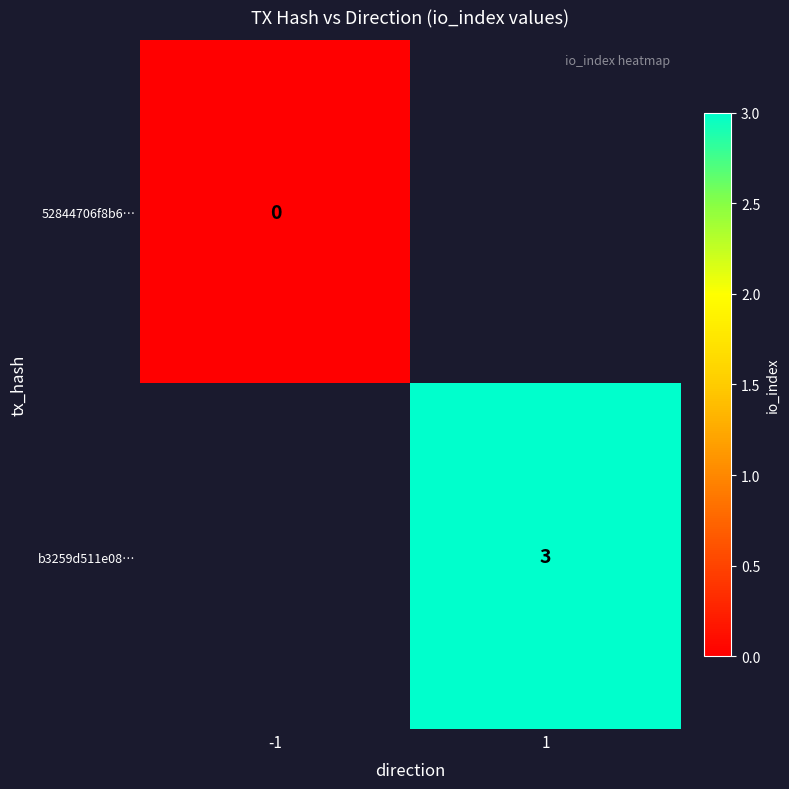

Is it true that b3259d511e08… equals 1 at 1?

False